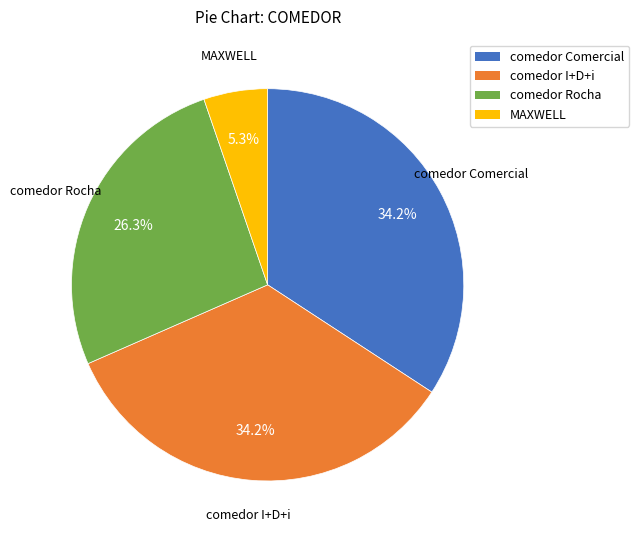

Approximately how many times larger is the value at comedor I+D+i compared to comedor Rocha?

1.3